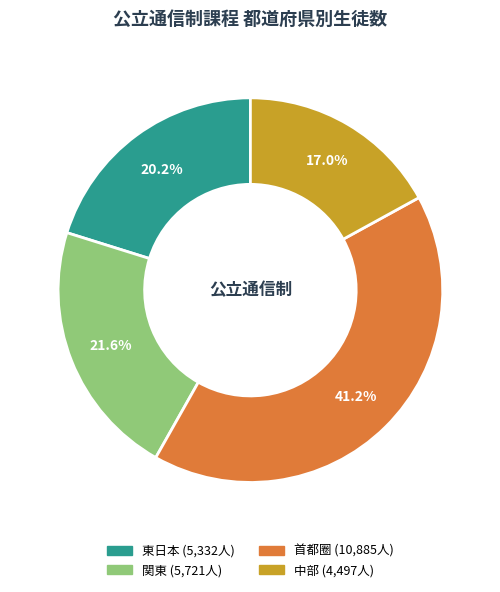

Is there any slice that represents more than half of the pie?

No